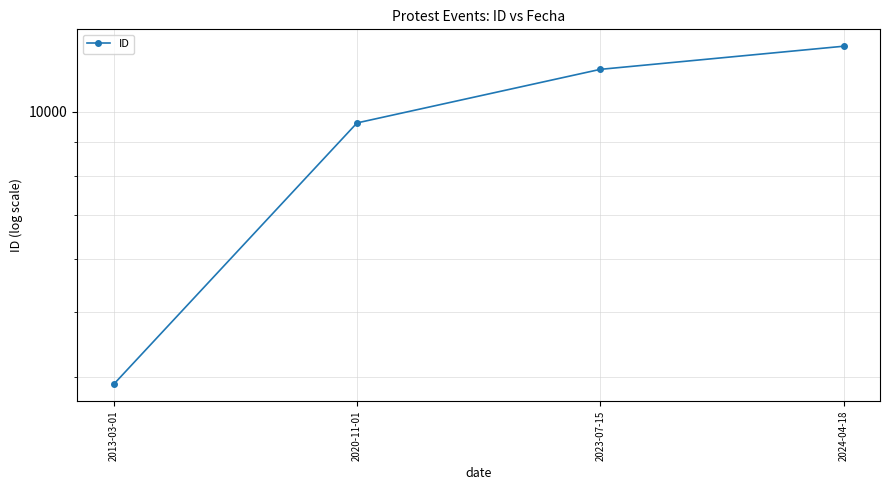

Rank the categories by value from lowest to highest.

2013-03-01, 2020-11-01, 2023-07-15, 2024-04-18